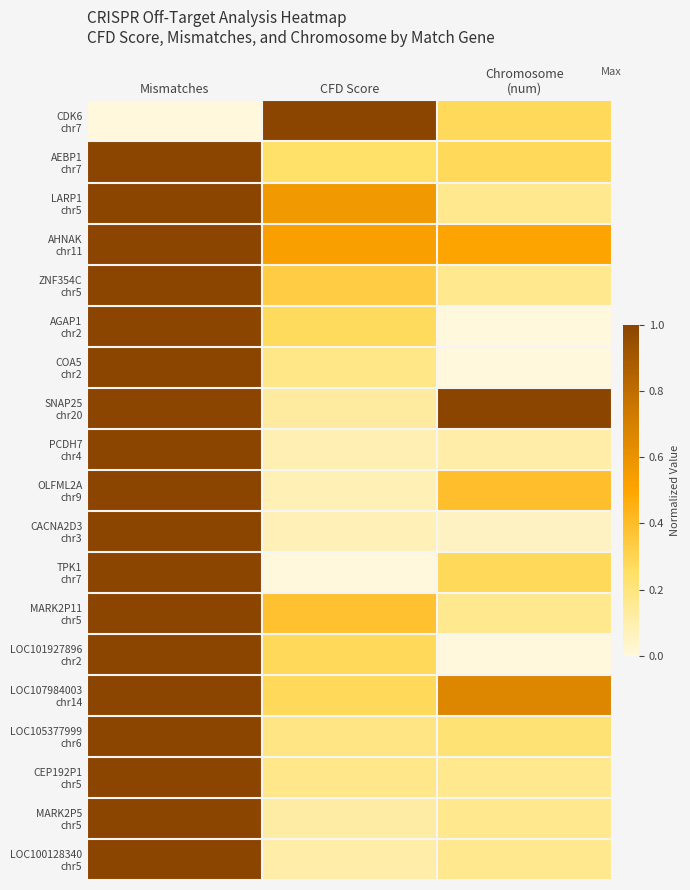

At how many categories does at least one series exceed 0?

3